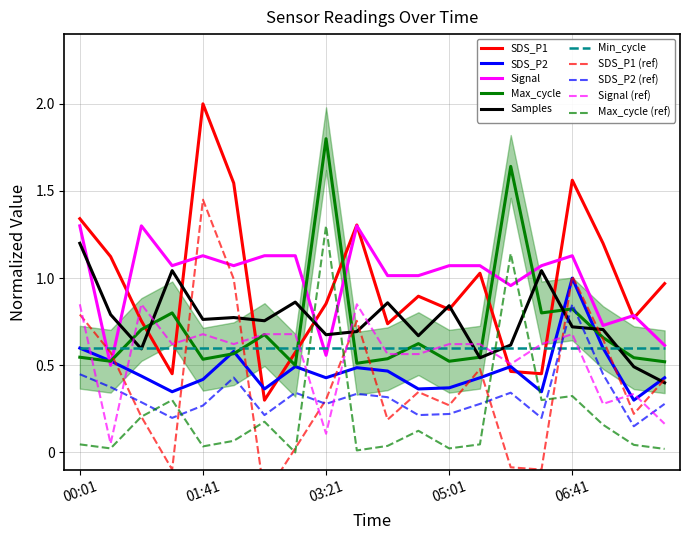

At which label does SDS_P2 reach its peak?

06:41